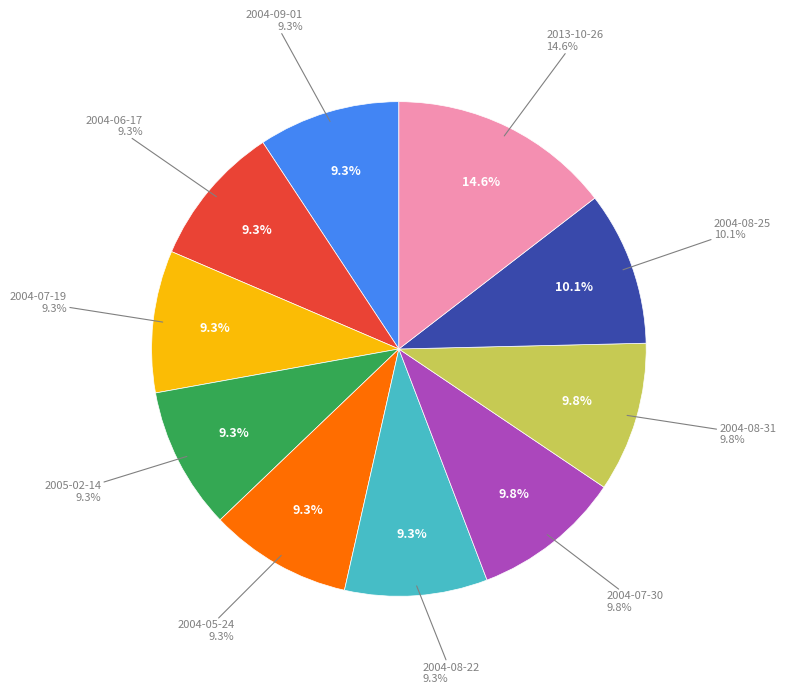

What is the change in value from 2004-05-24 to 2004-08-25?

+1184